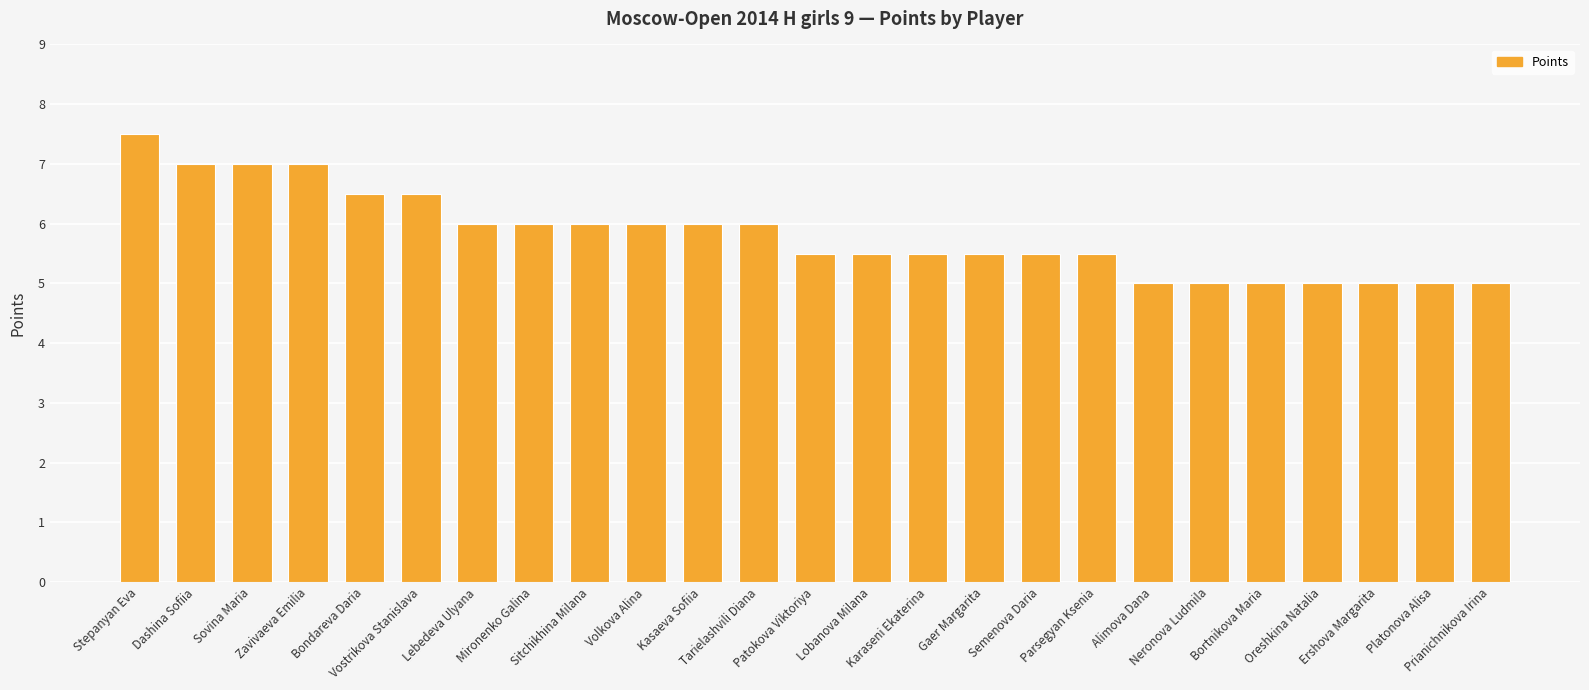

What is the greatest value displayed?

7.5